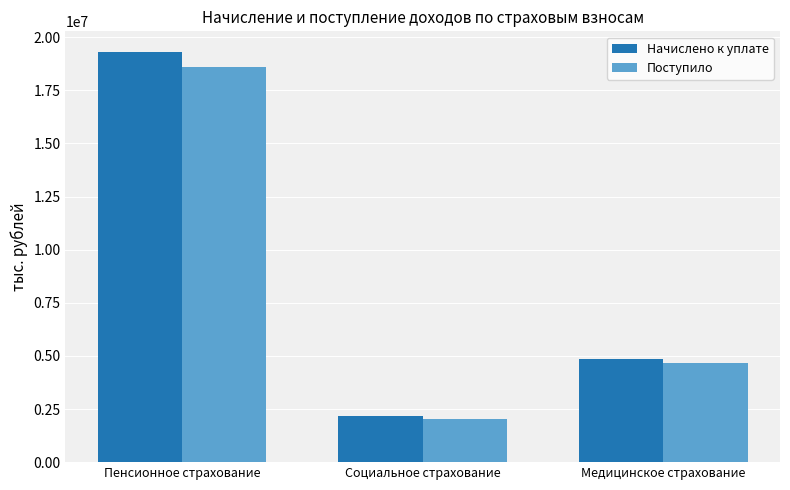

How many data points in Начислено к уплате are less than 4838911?

1